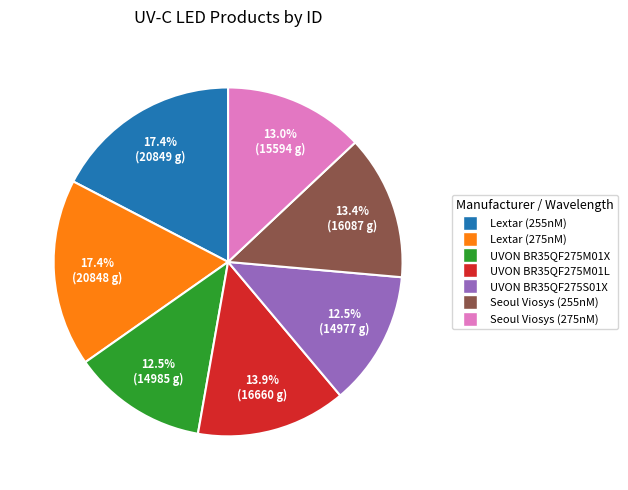

What is the ratio of the value at Seoul Viosys (255nM) to the value at UVON BR35QF275M01L?

1.0